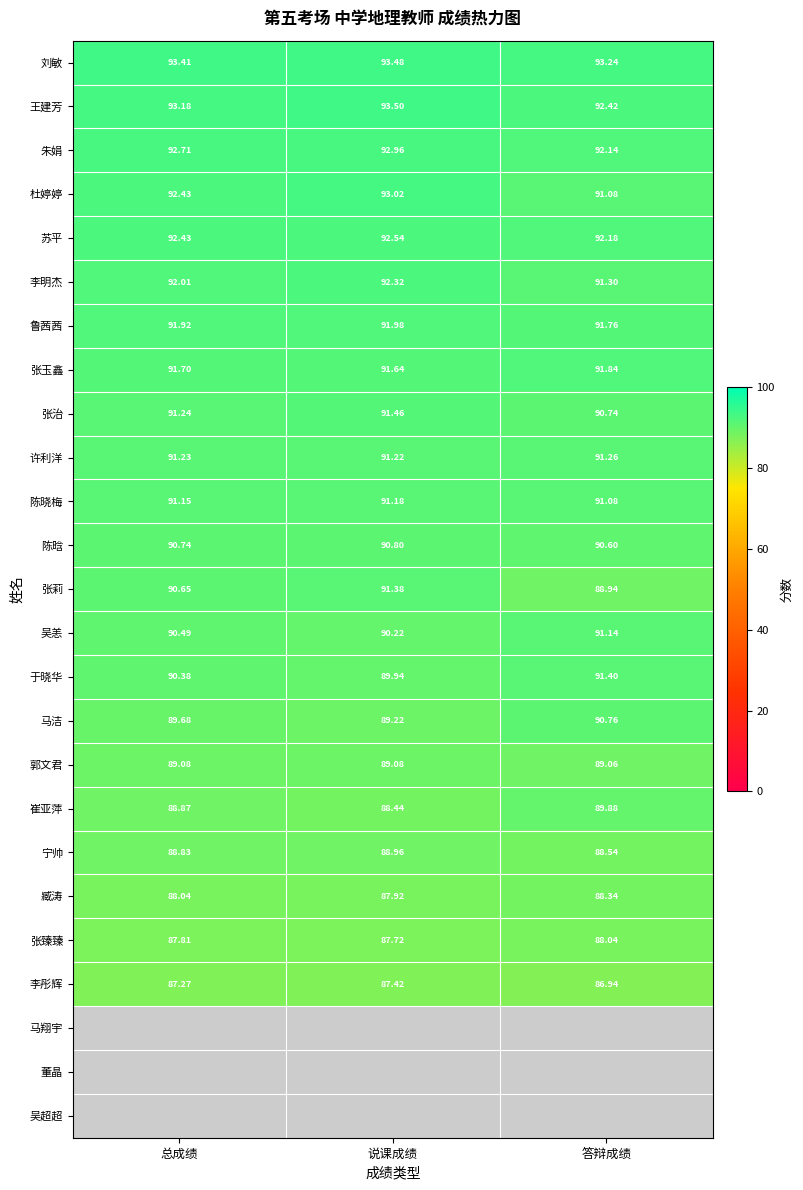

Where is 张臻臻 nearest to the value 87?

说课成绩